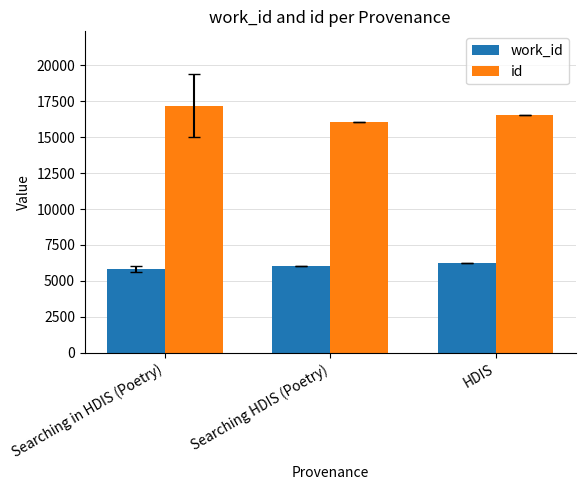

How many bars are there in each group?

2